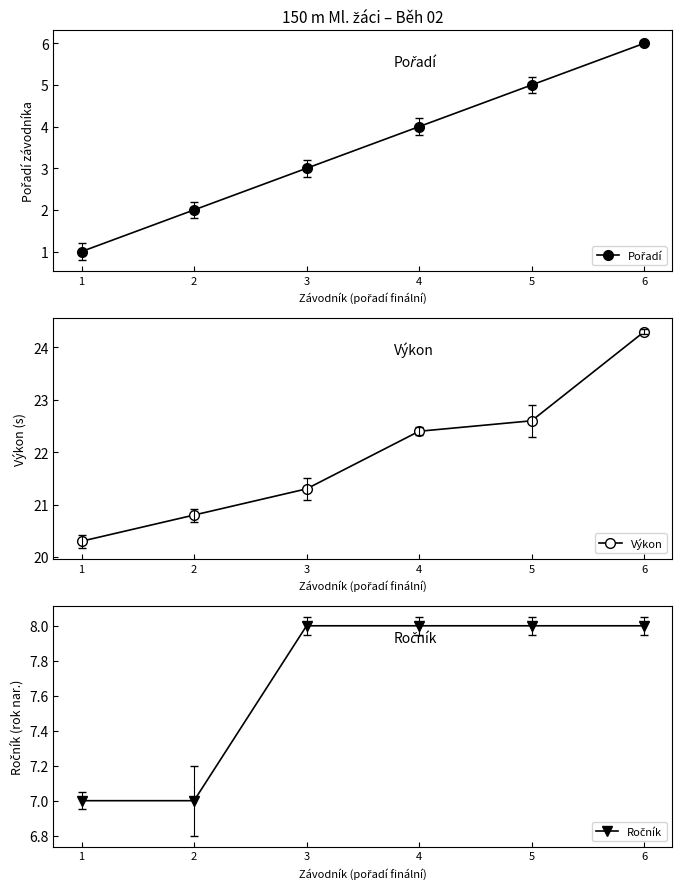

List the series in order of their peak value, highest first.

Výkon, Ročník, Pořadí